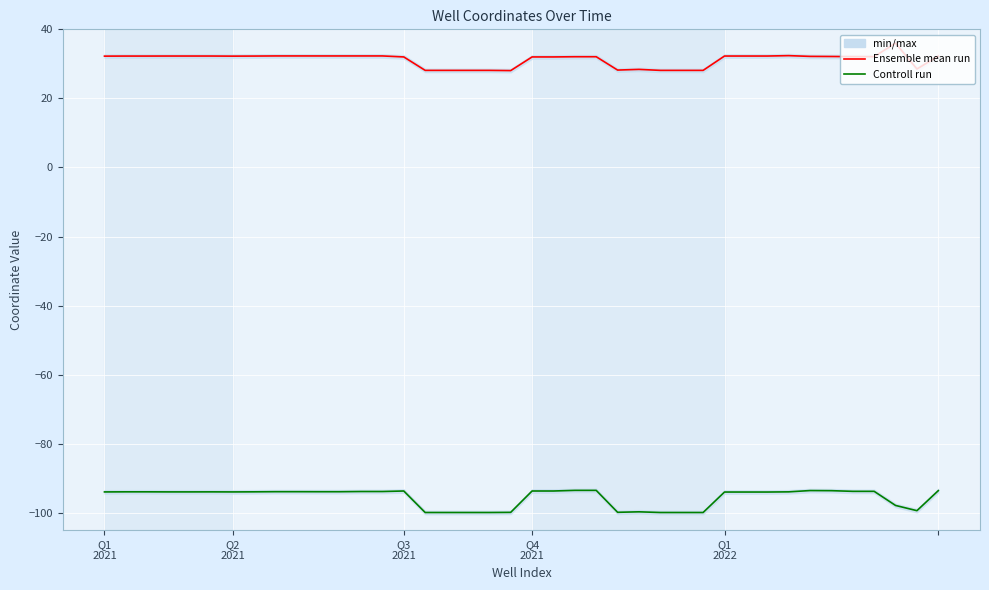

What is the average value of the Ensemble mean run series?

31.2